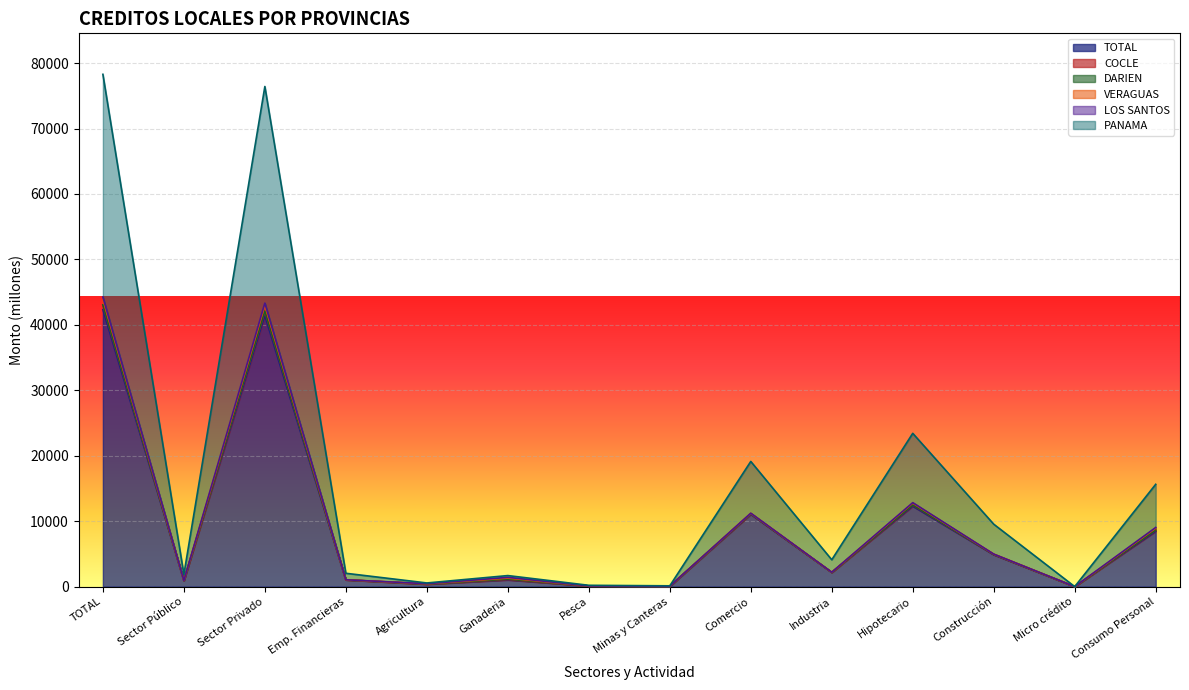

True or false: TOTAL has a value of 8441.7 at Consumo Personal.

True